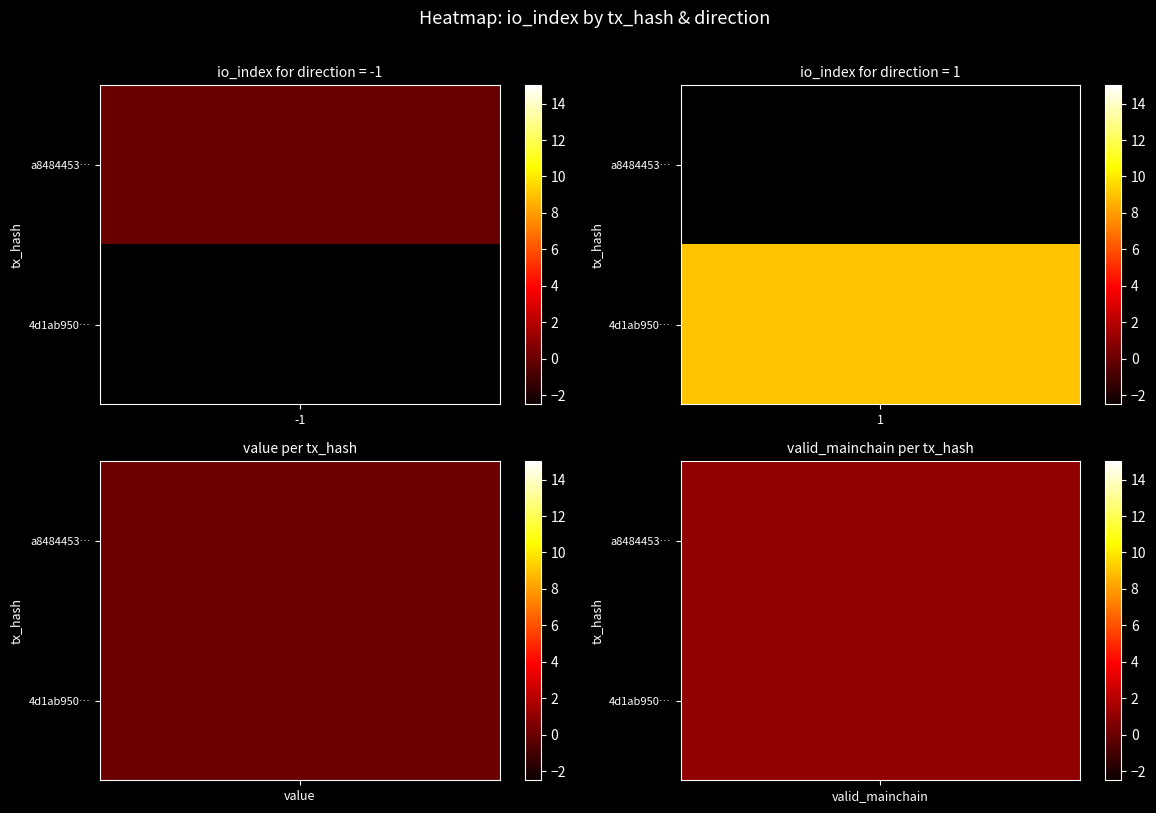

At how many categories does at least one series exceed 3?

1